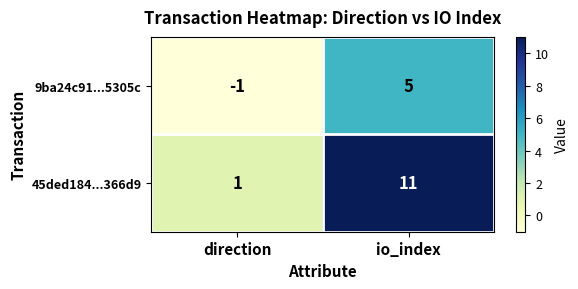

The value of 45ded184...366d9 at io_index is 11. True or false?

True